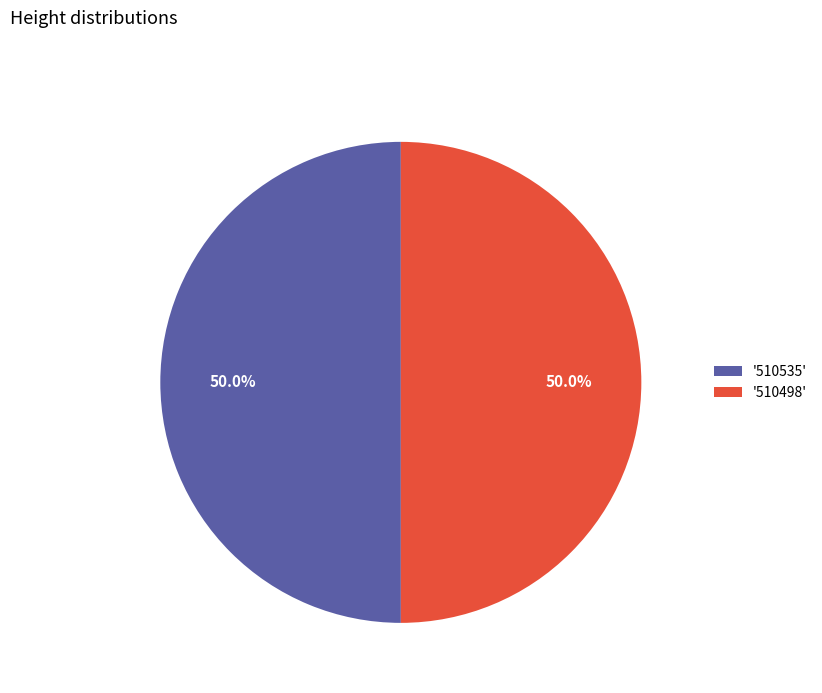

How much of the chart is everything except '510498'?

50.0%